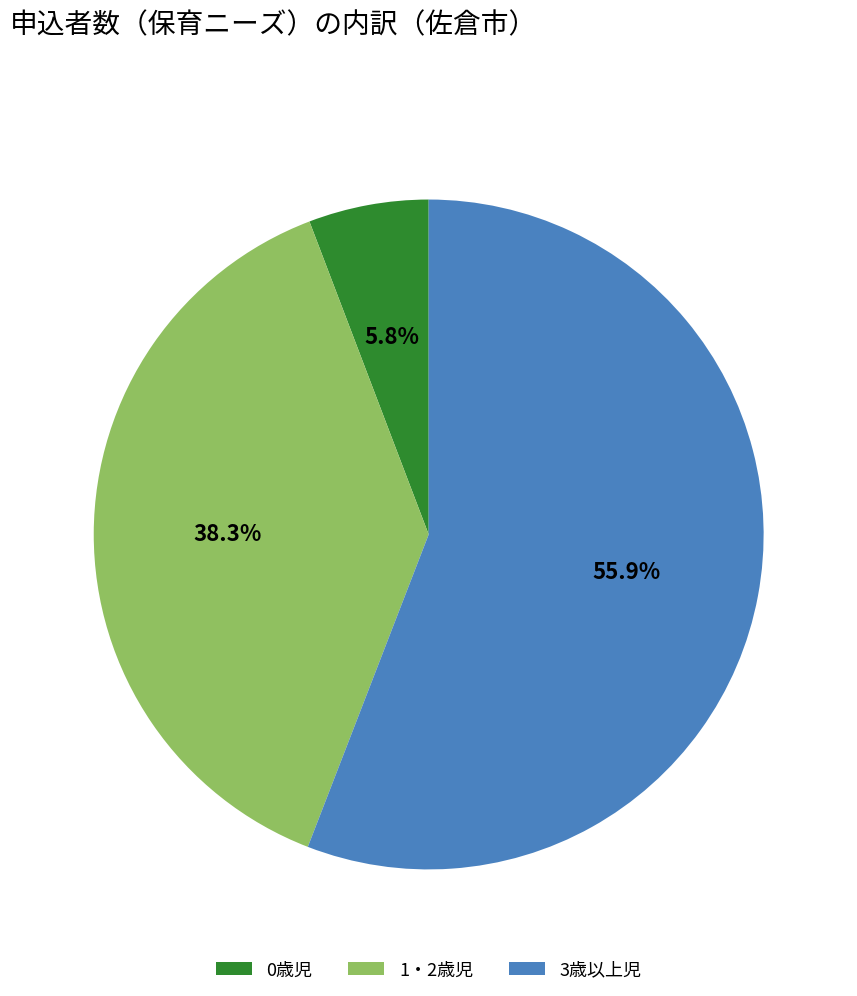

Rank the categories by value from lowest to highest.

0歳児, 1・2歳児, 3歳以上児